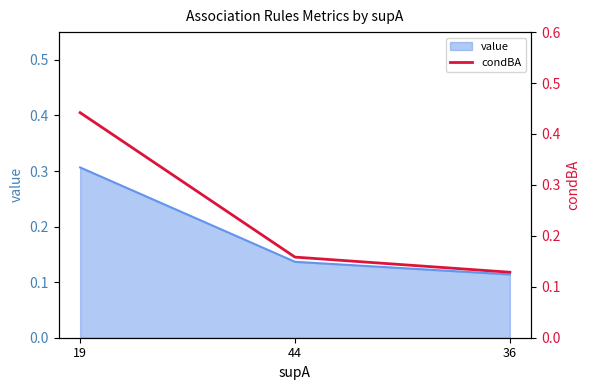

Rank the categories by value from highest to lowest.

19, 44, 36